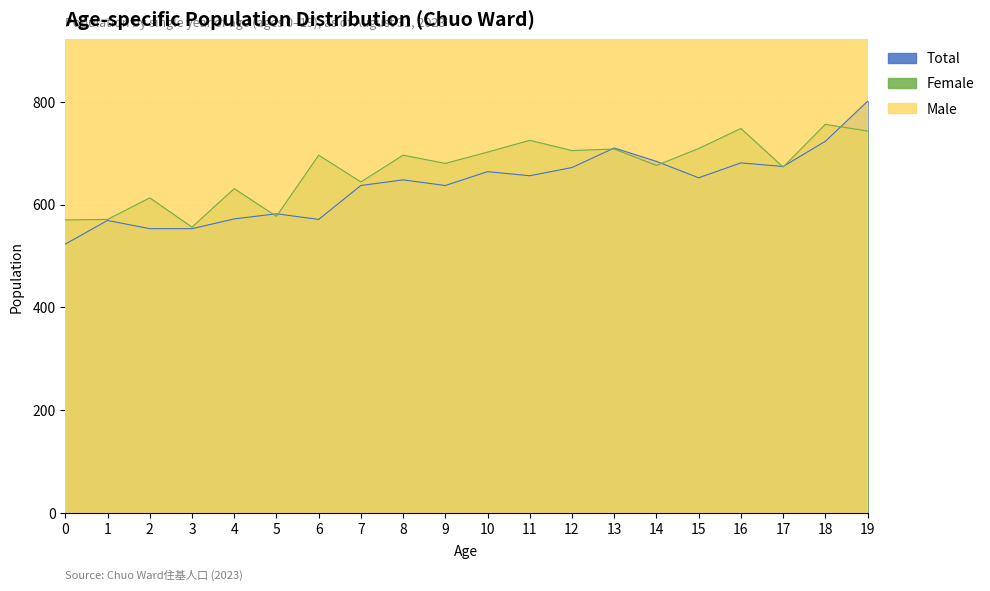

List the labels in order of Male value, largest first.

19, 18, 16, 13, 11, 12, 10, 15, 14, 17, 8, 9, 7, 6, 4, 2, 5, 1, 3, 0